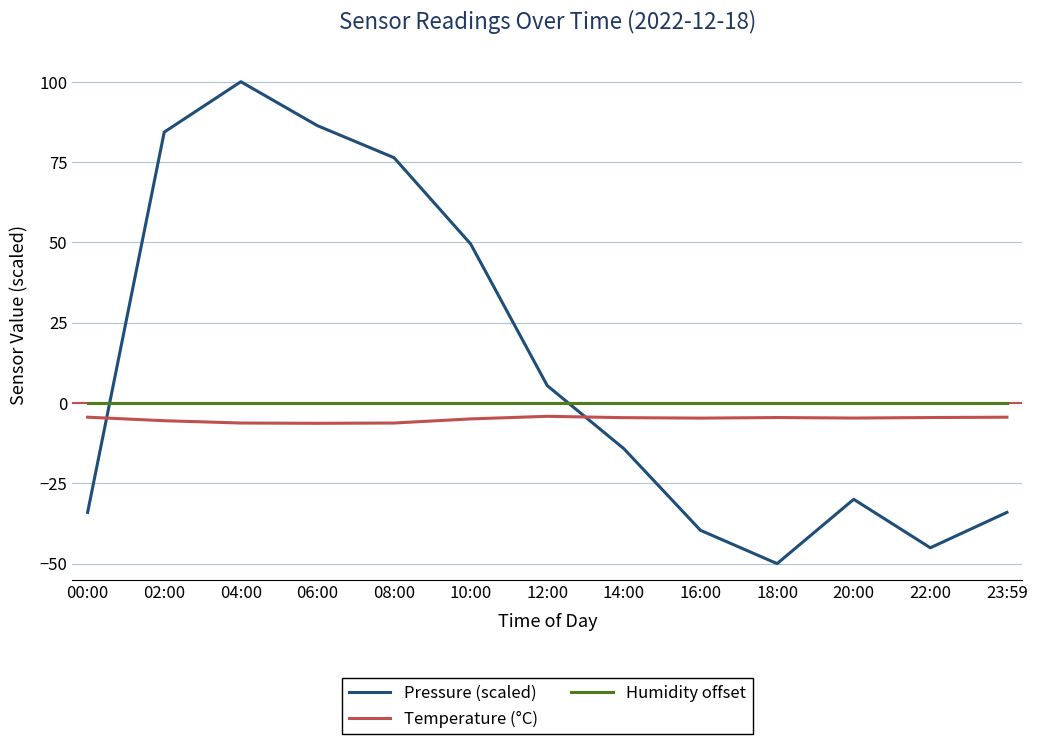

What is the greatest value displayed?

100.0